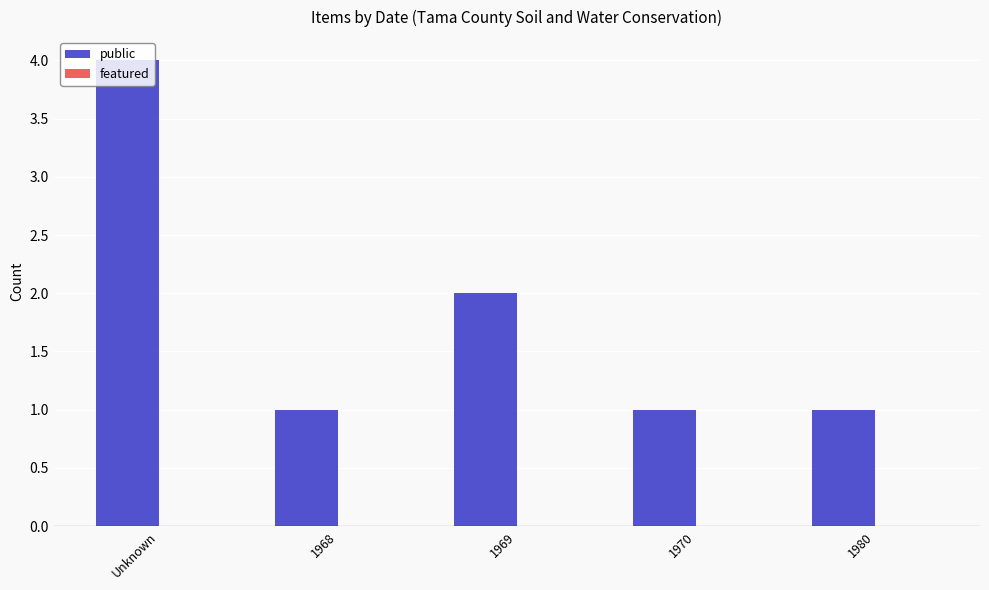

How many bars are there in total?

5